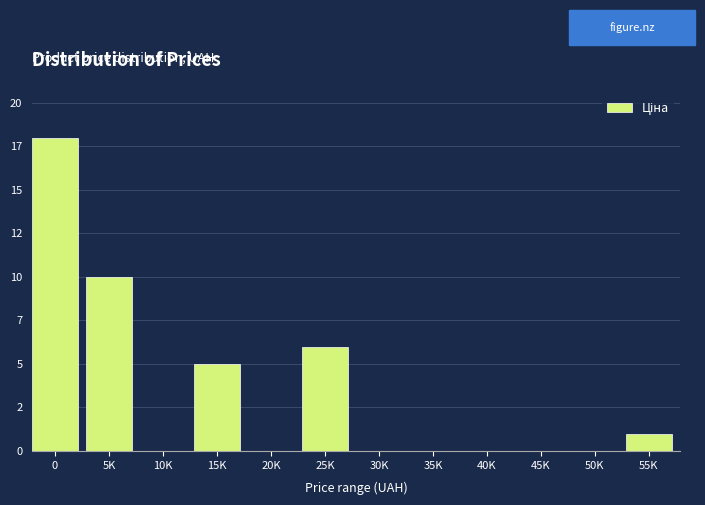

Are the bars horizontal?

No